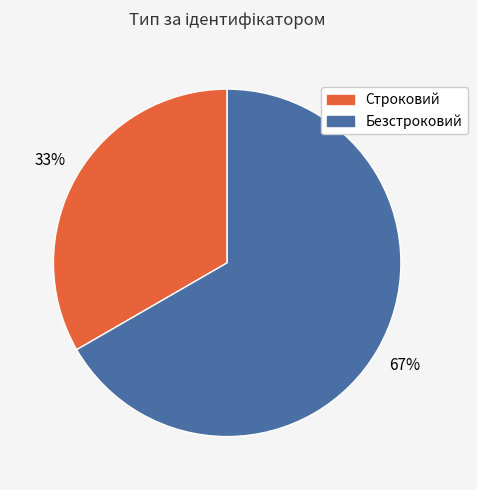

What is the largest slice in the pie chart?

Безстроковий